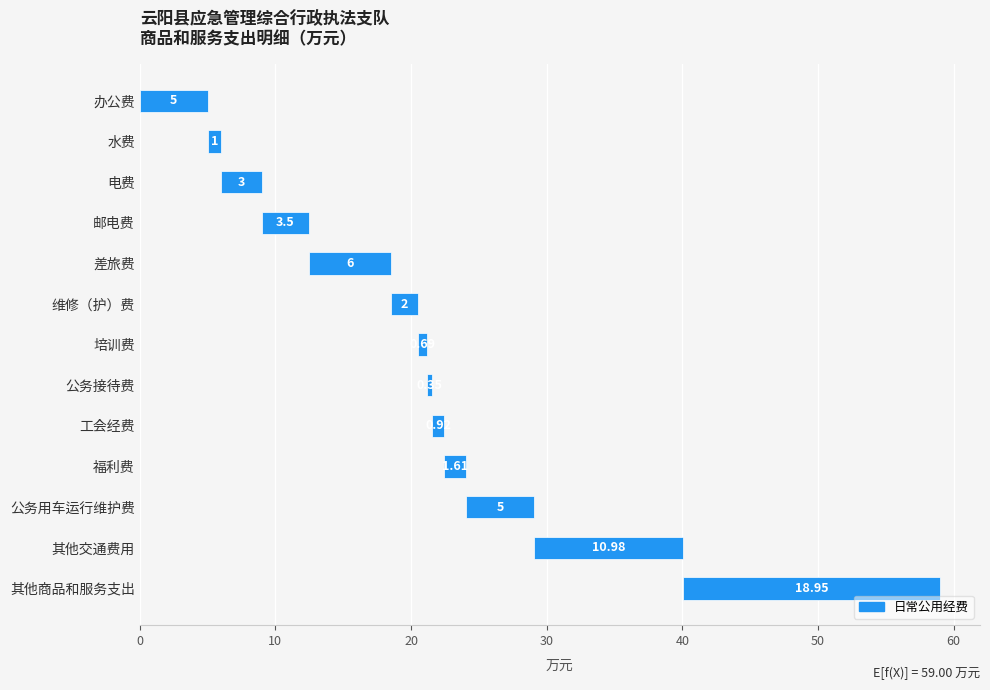

What is the smallest value displayed?

0.3